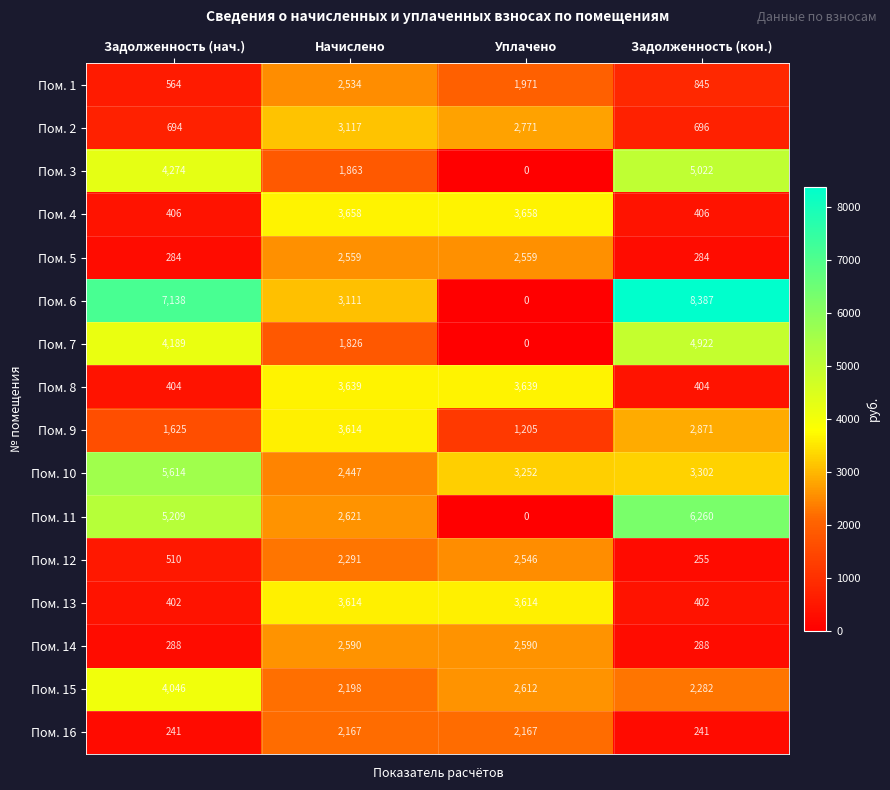

True or false: Пом. 11 has a value of 5209 at Задолженность (нач.).

True